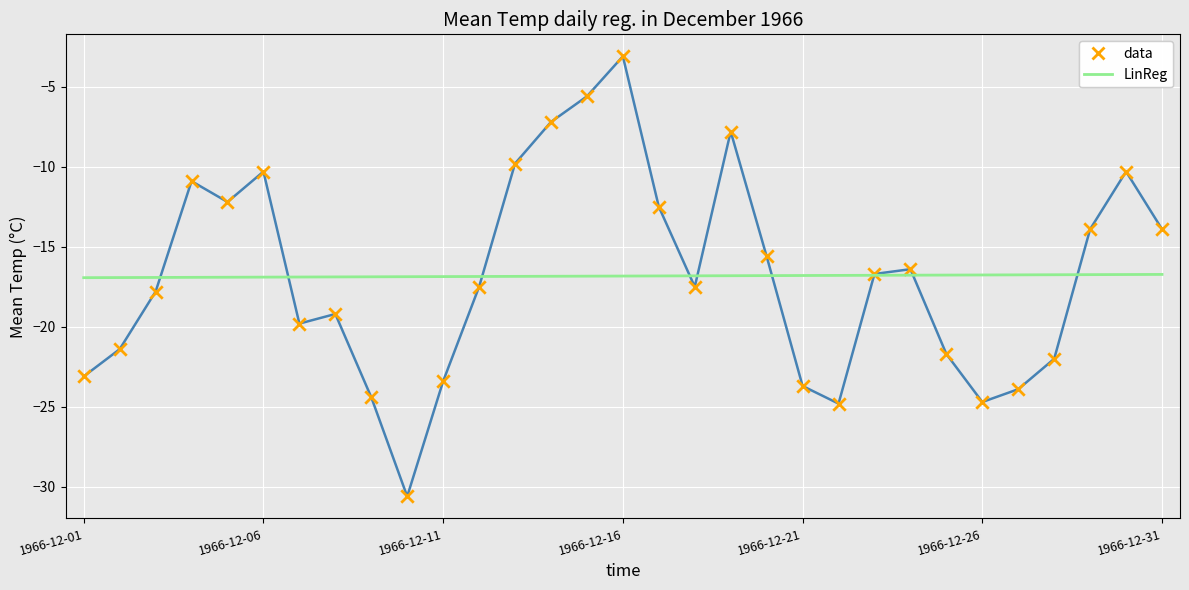

What is the greatest value displayed?

-3.1